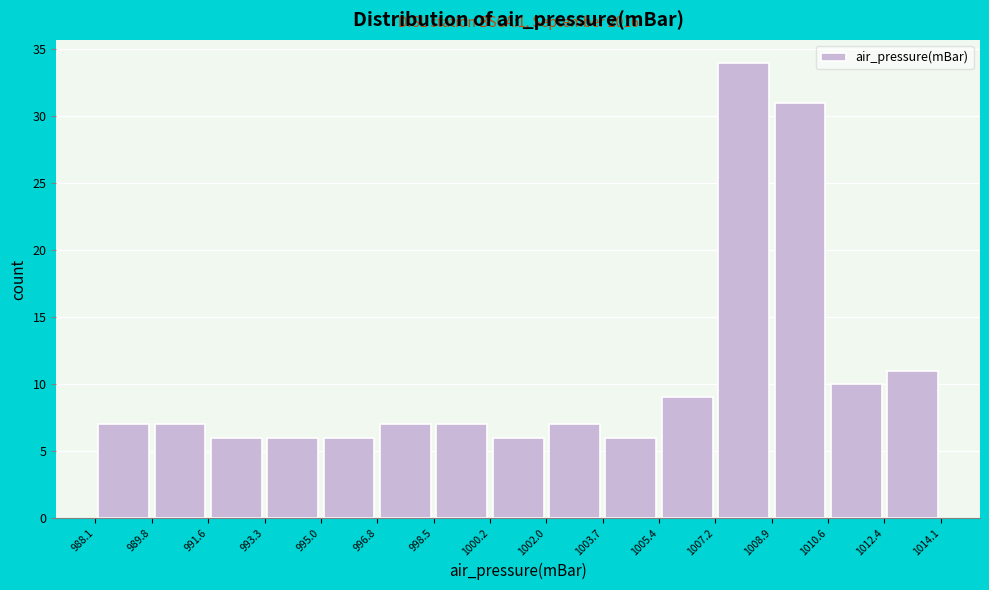

Over which range of the x-axis is the bar tallest?

1007.2 to 1008.9